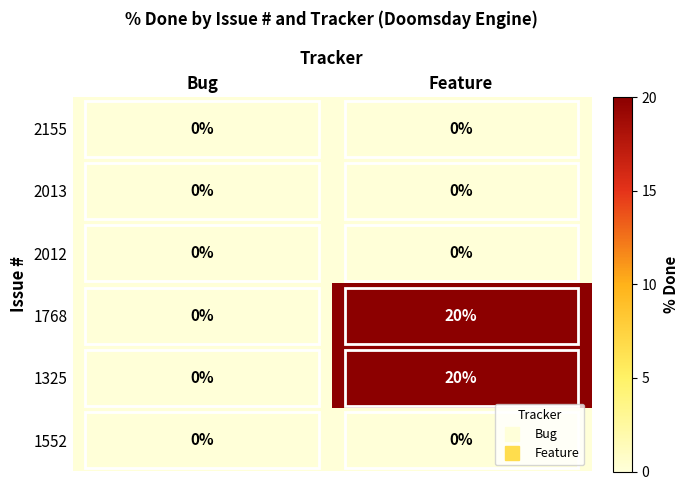

At which category is the sum across all series the highest?

Feature